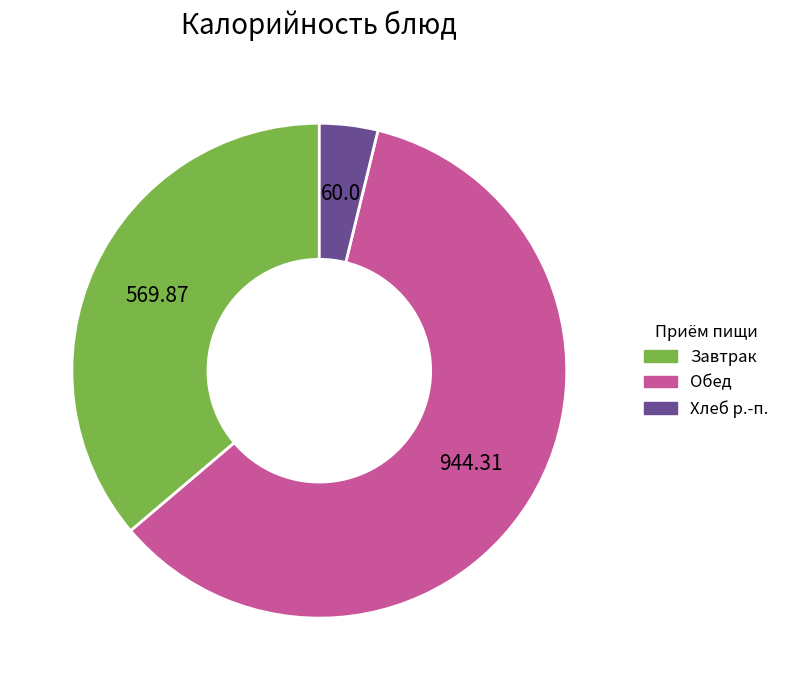

Which has a higher value, Обед or Завтрак?

Обед